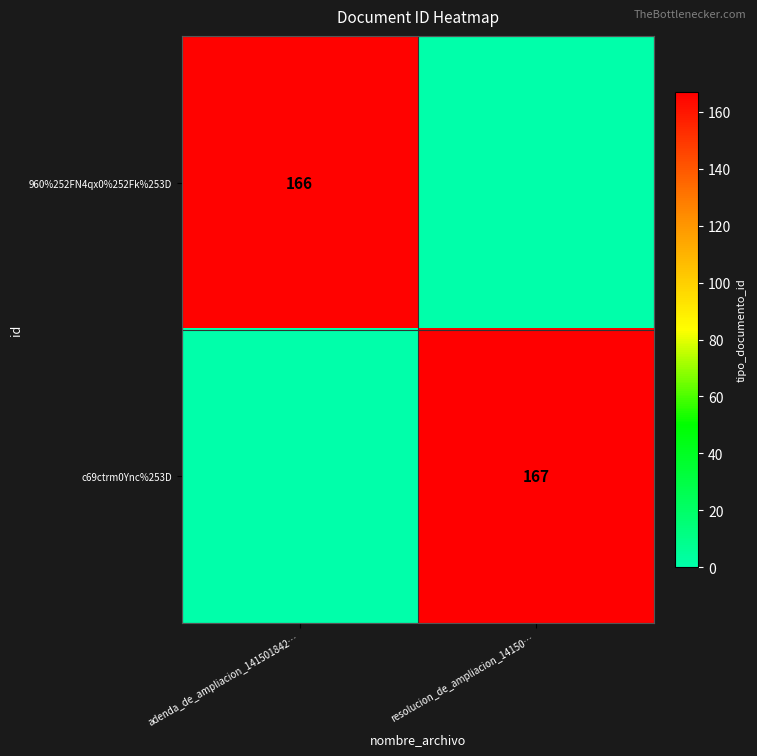

Is it true that c69ctrm0Ync%253D equals 75 at resolucion_de_ampliacion_14150…?

False